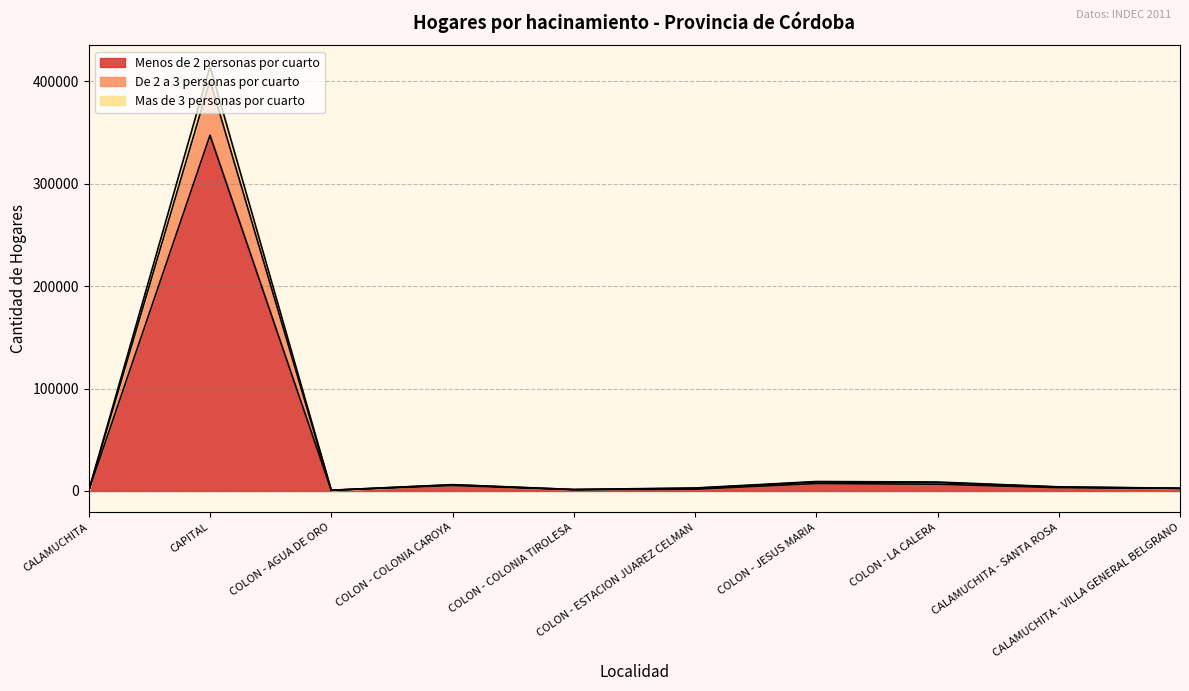

True or false: Mas de 3 personas por cuarto and De 2 a 3 personas por cuarto intersect in this chart.

False